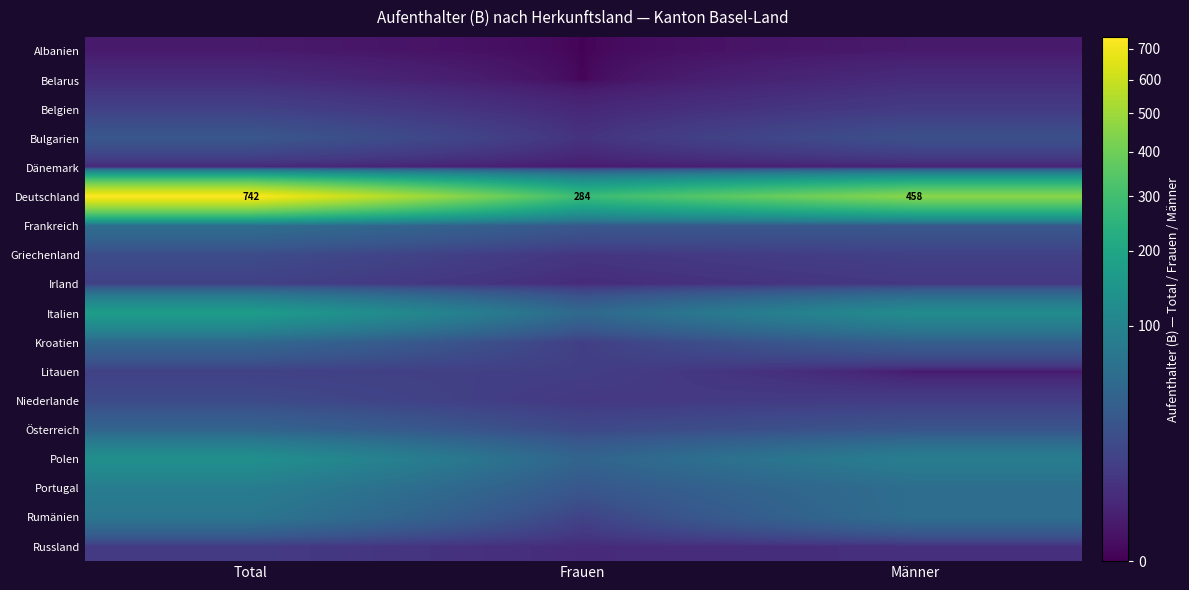

What is the total value across all series at Männer?

947